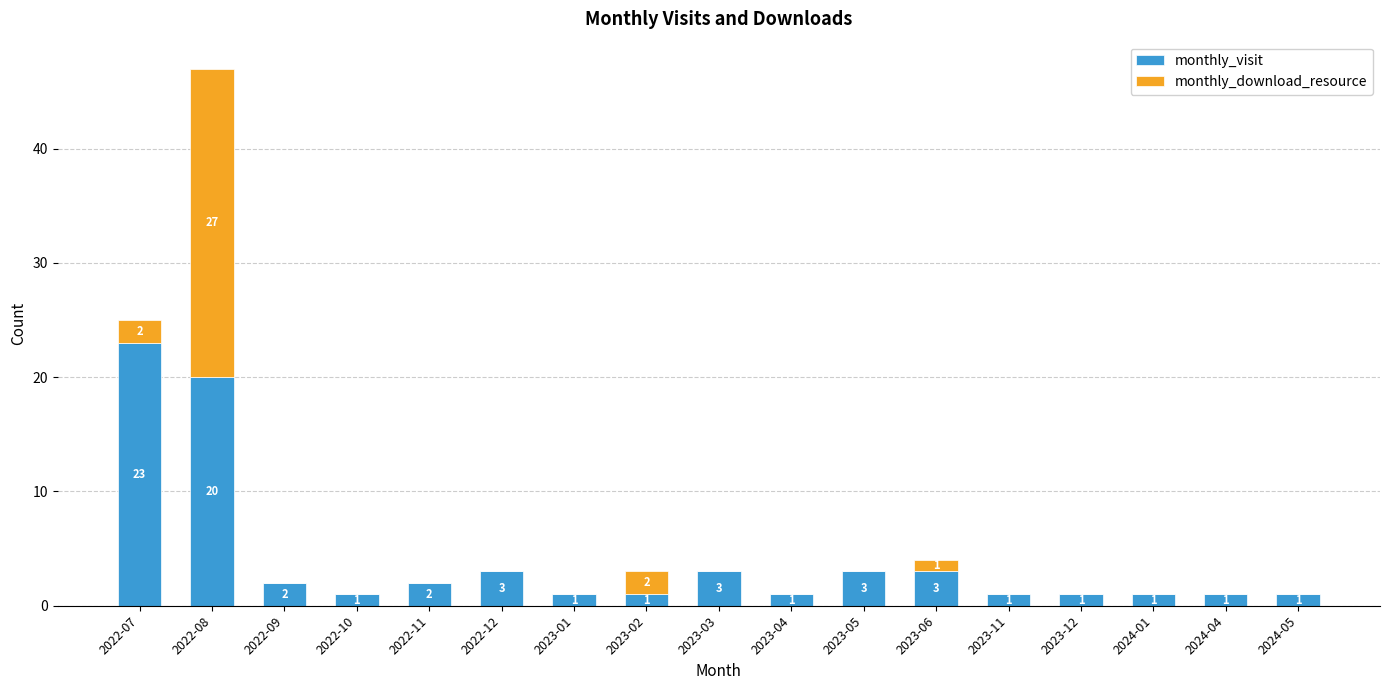

Reading right to left, transcribe the values for monthly_visit.

2024-05=1	2024-04=1	2024-01=1	2023-12=1	2023-11=1	2023-06=3	2023-05=3	2023-04=1	2023-03=3	2023-02=1	2023-01=1	2022-12=3	2022-11=2	2022-10=1	2022-09=2	2022-08=20	2022-07=23